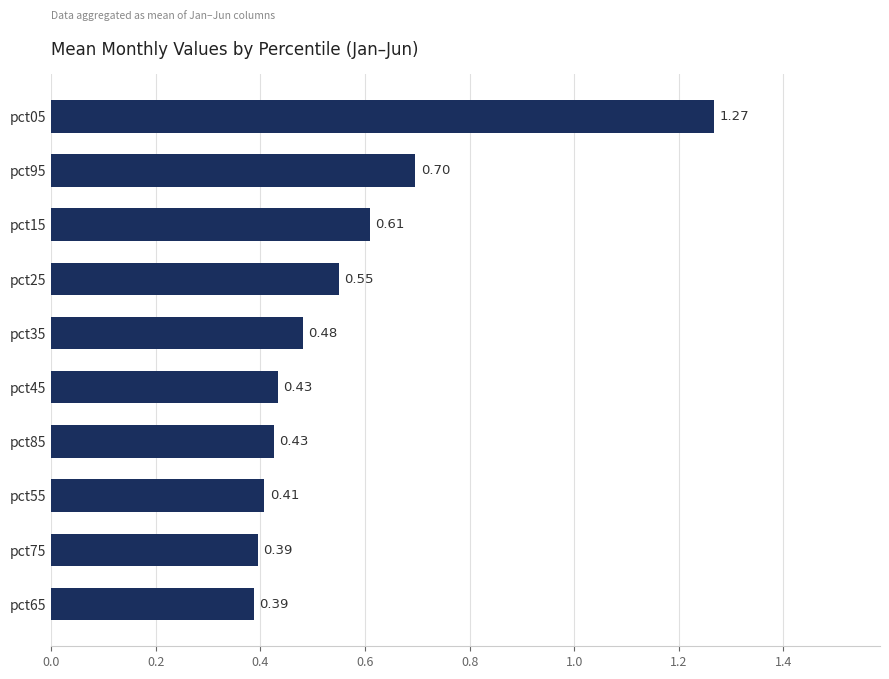

Between pct05 and pct35, which is larger?

pct05